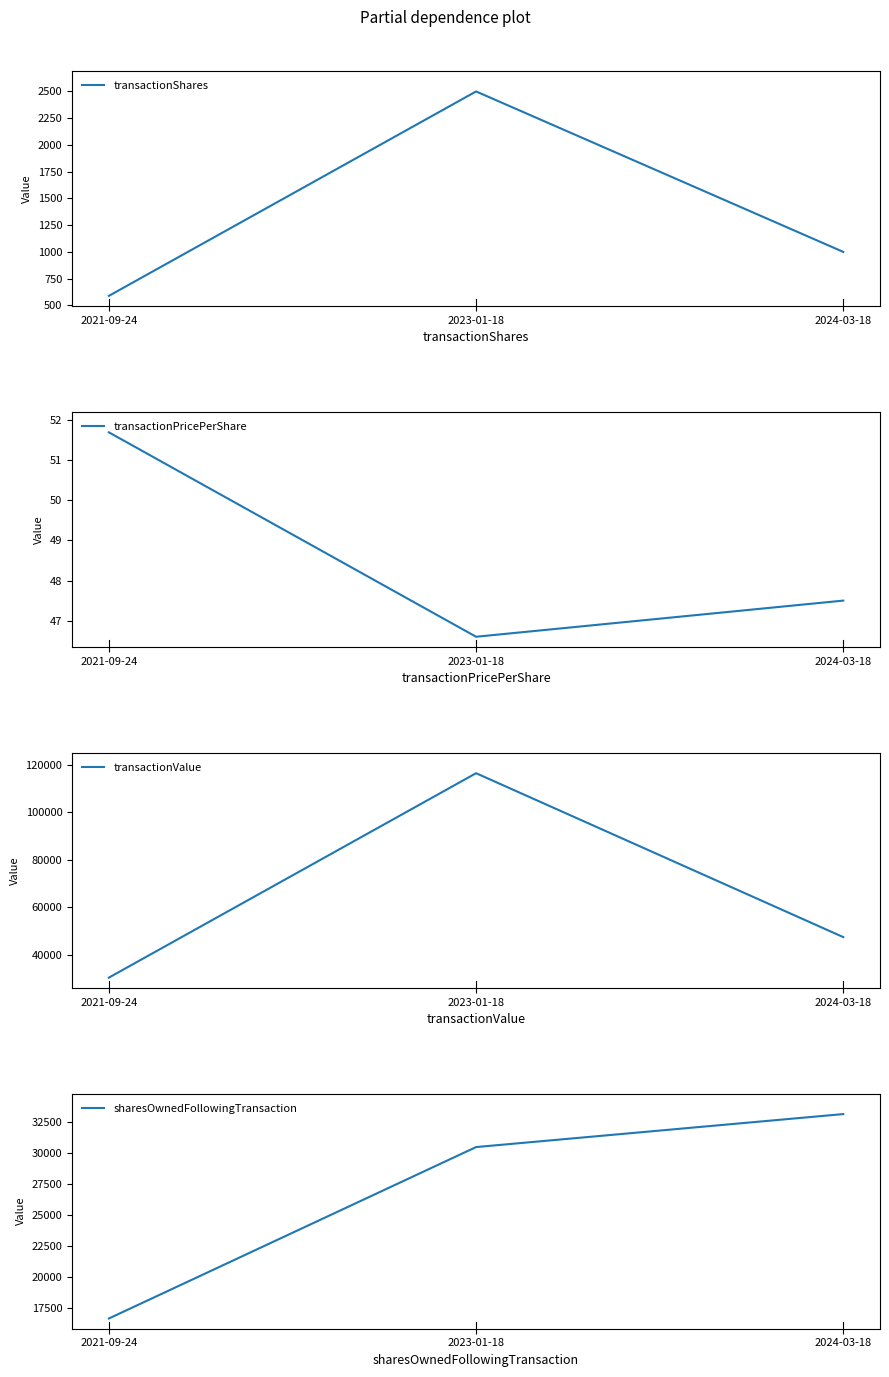

Between 2021-09-24 and 2023-01-18, which series saw the biggest shift?

transactionValue